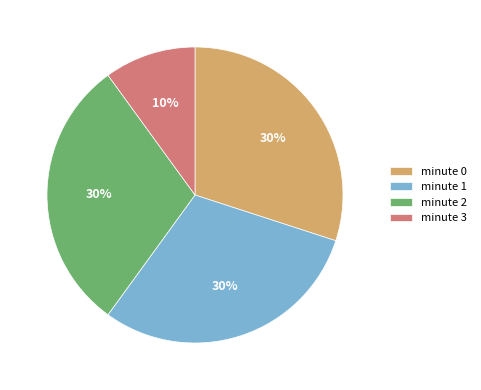

The minute 2 slice represents 30% of the pie. True or false?

True